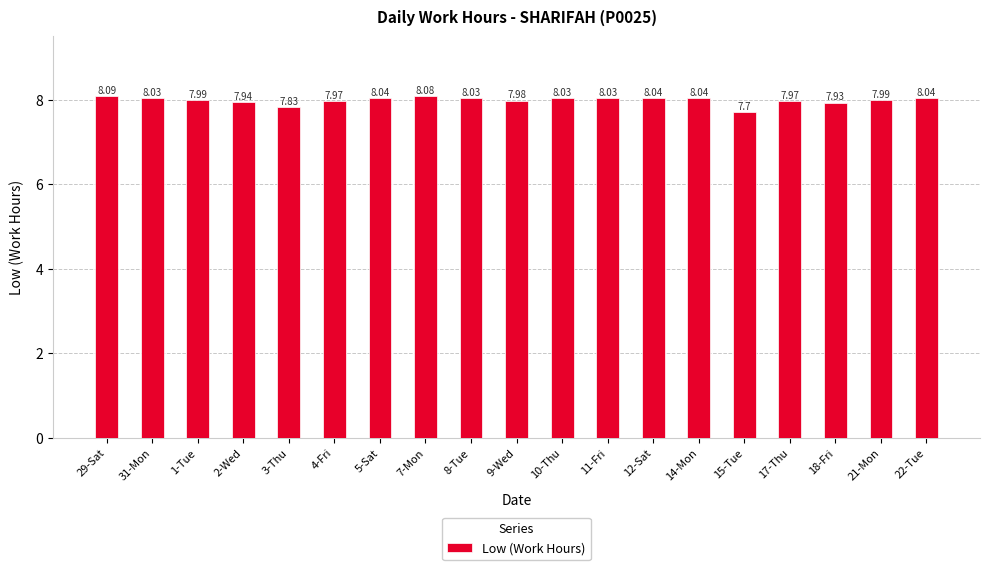

How many categories are shown in the chart?

19